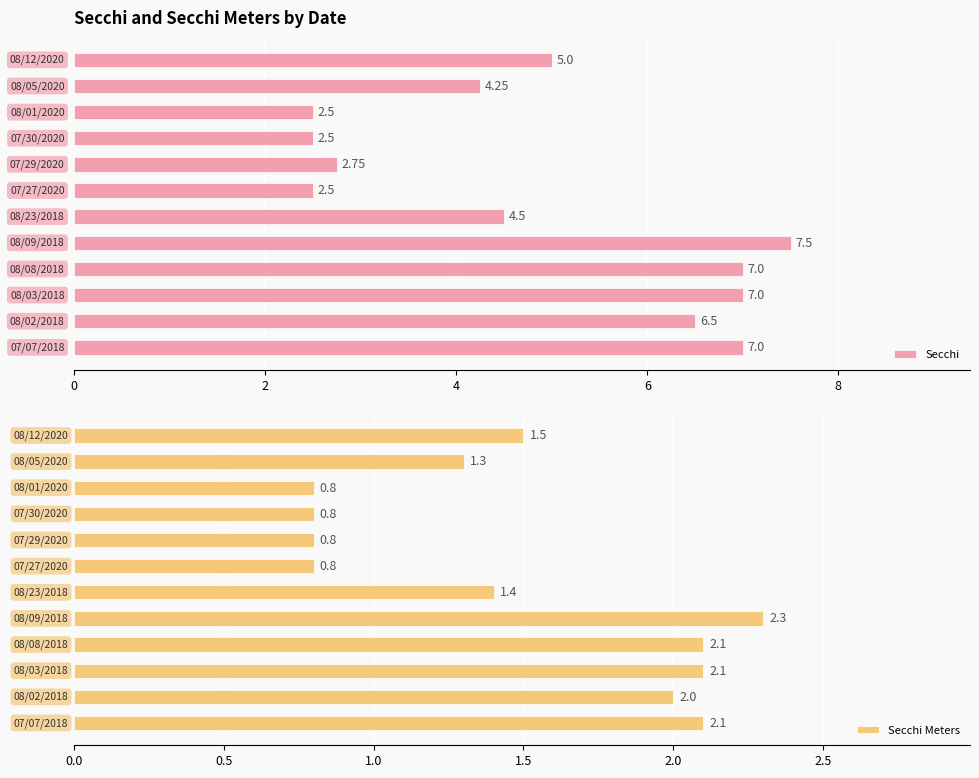

What are all the series names shown in the legend?

Secchi, Secchi Meters